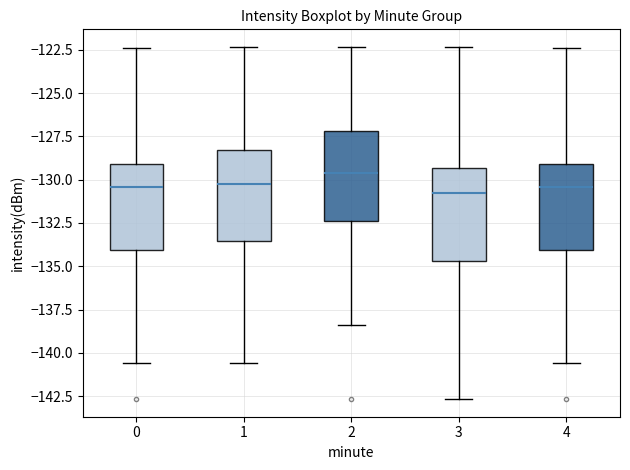

Where is the lower edge of the box at x = 4 on the y-axis? The values are not printed on the chart, so give them approximately, as read against the axis.

-134.0